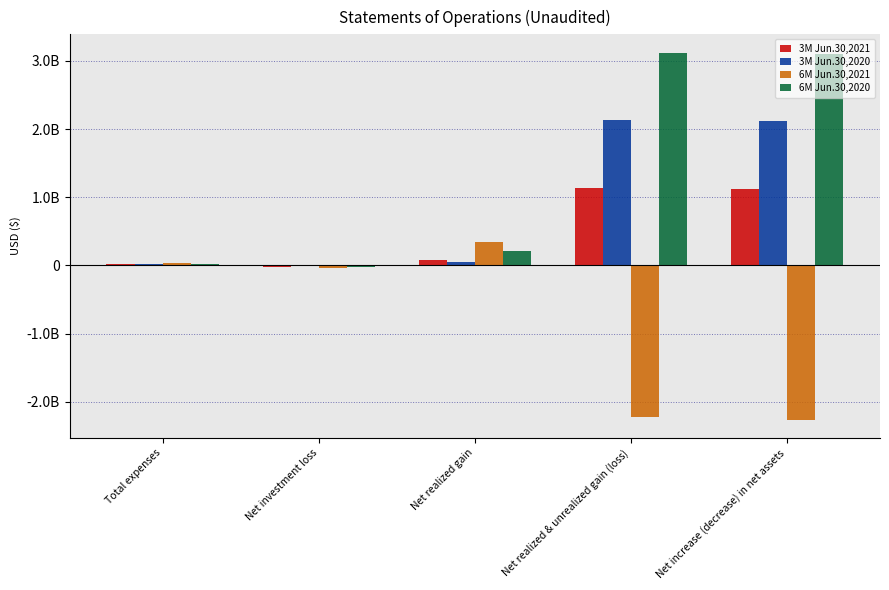

Rank the series by their average value, from highest to lowest.

6M Jun.30,2020, 3M Jun.30,2020, 3M Jun.30,2021, 6M Jun.30,2021